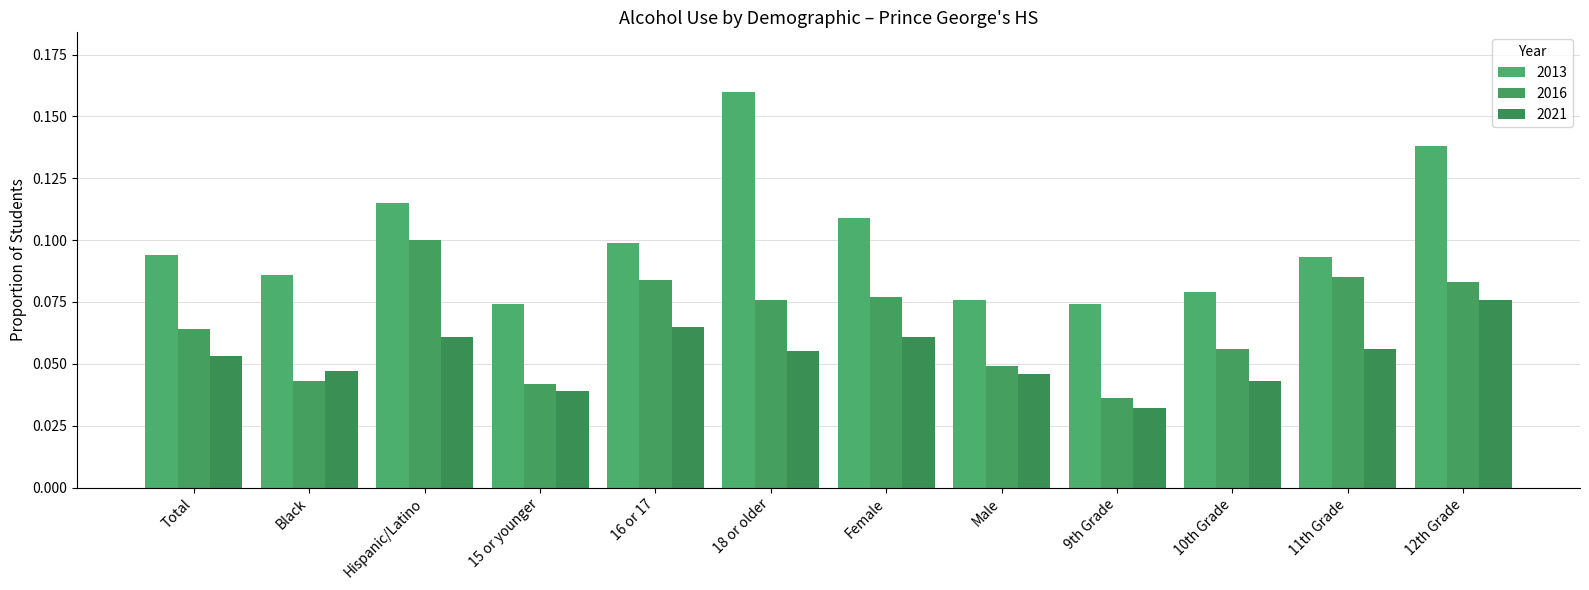

What are all the series names shown in the legend?

2013, 2016, 2021